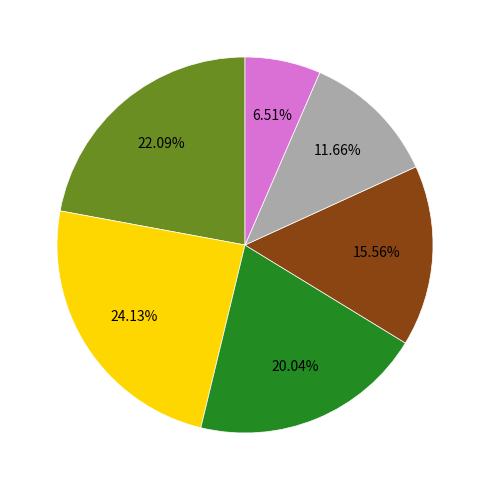

Is there any slice that represents more than half of the pie?

No